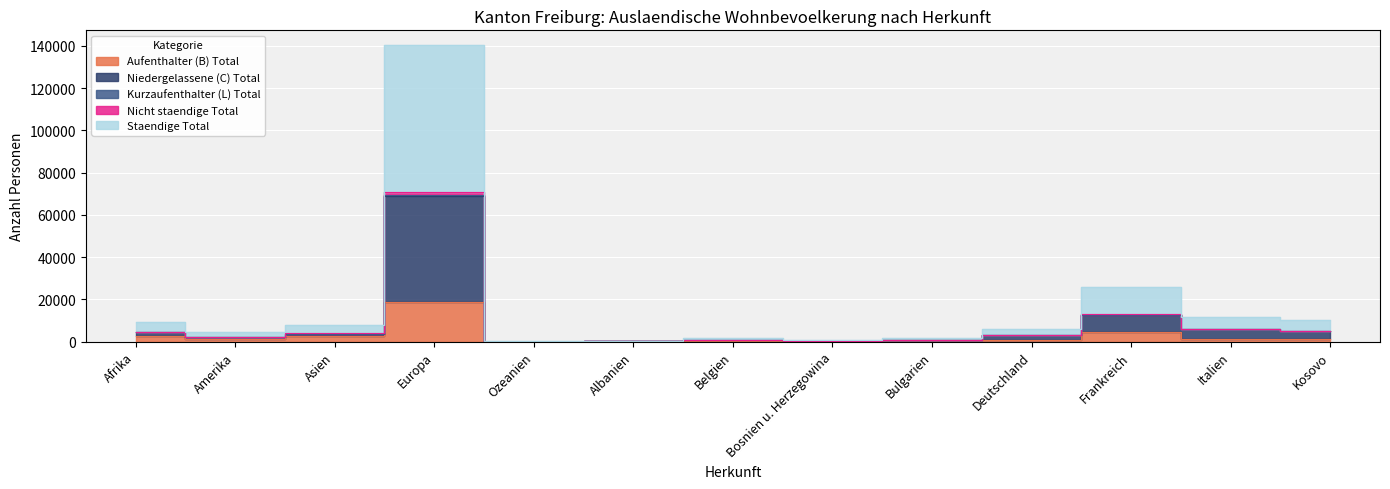

True or false: Niedergelassene (C) Total and Kurzaufenthalter (L) Total intersect in this chart.

False